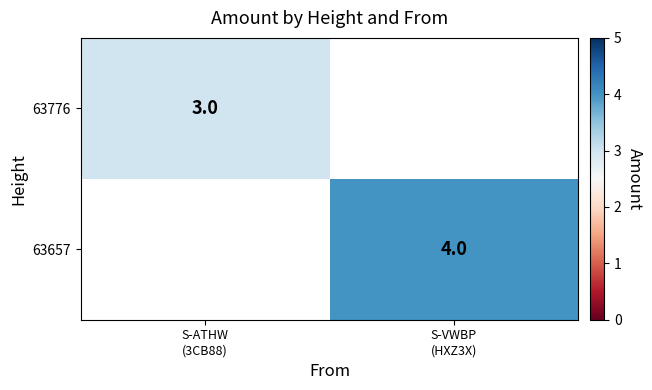

At how many categories does at least one series exceed 3?

1